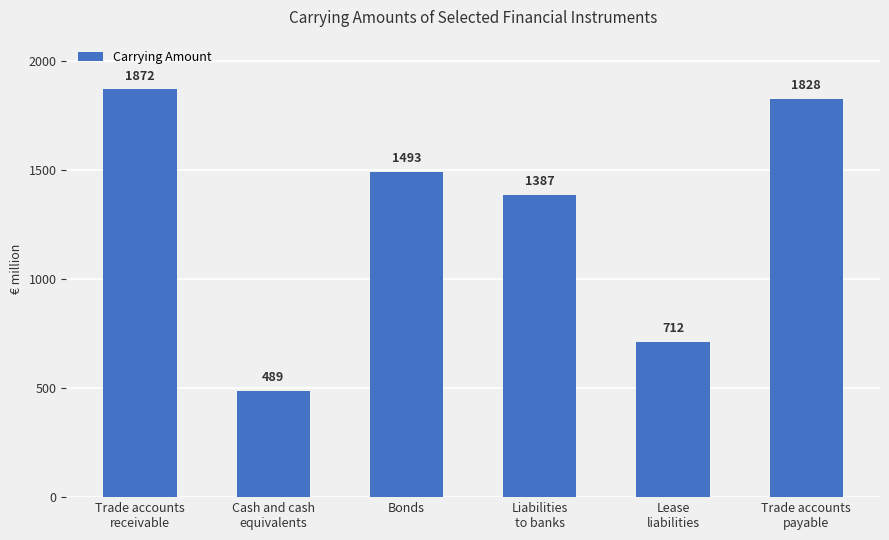

The value at Bonds is 676. True or false?

False